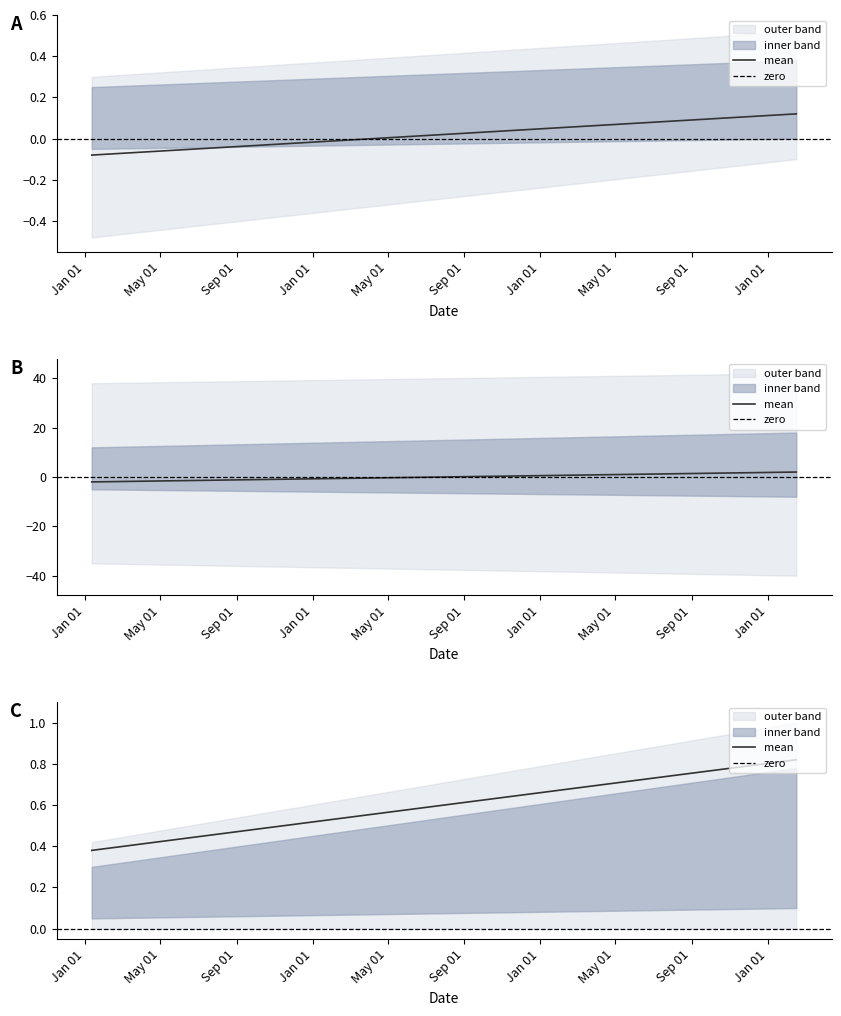

At how many categories does at least one series exceed 0?

2